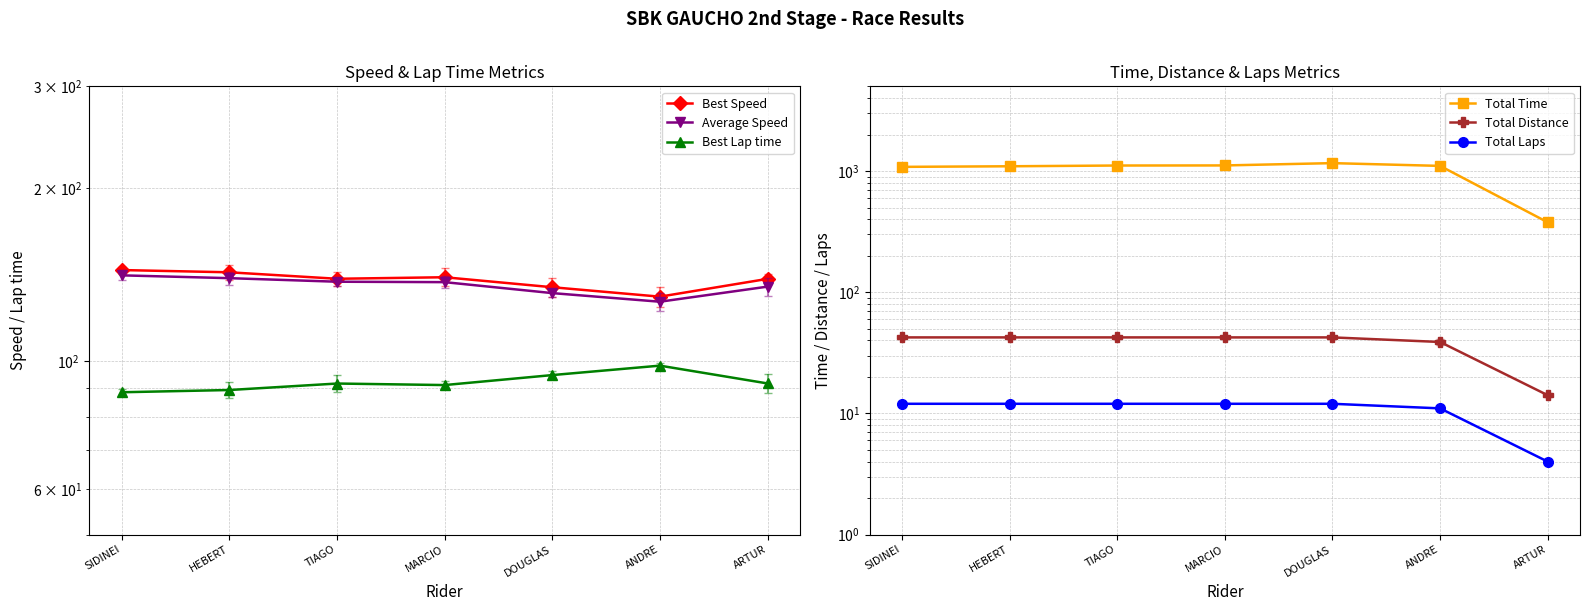

What is the minimum value shown in the chart?

4.0